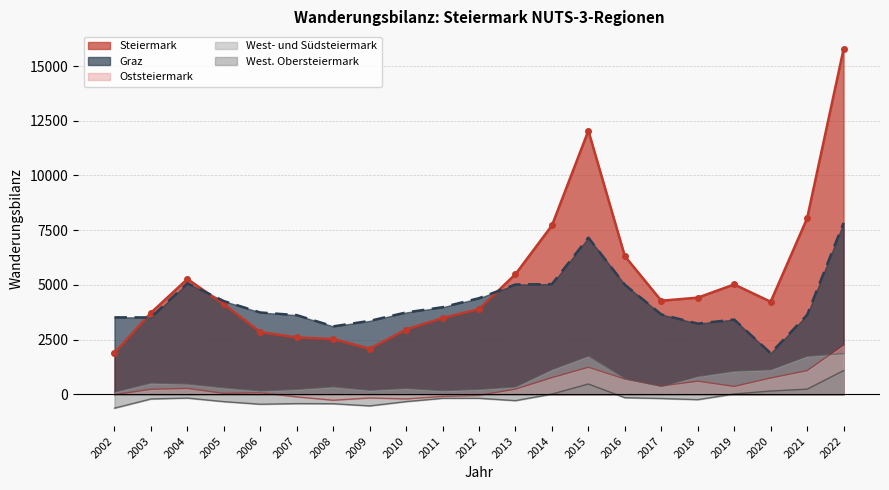

How many intersections are there between Steiermark and Graz?

3